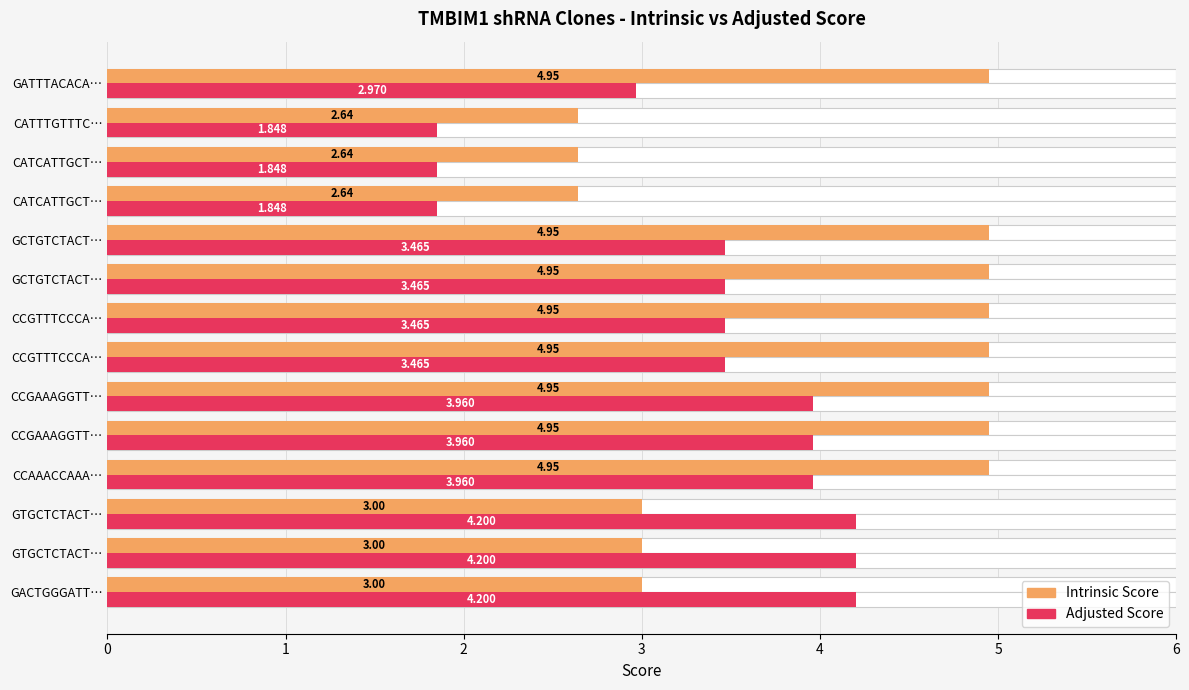

What is the spread (max minus min) of values at 7?

1.5